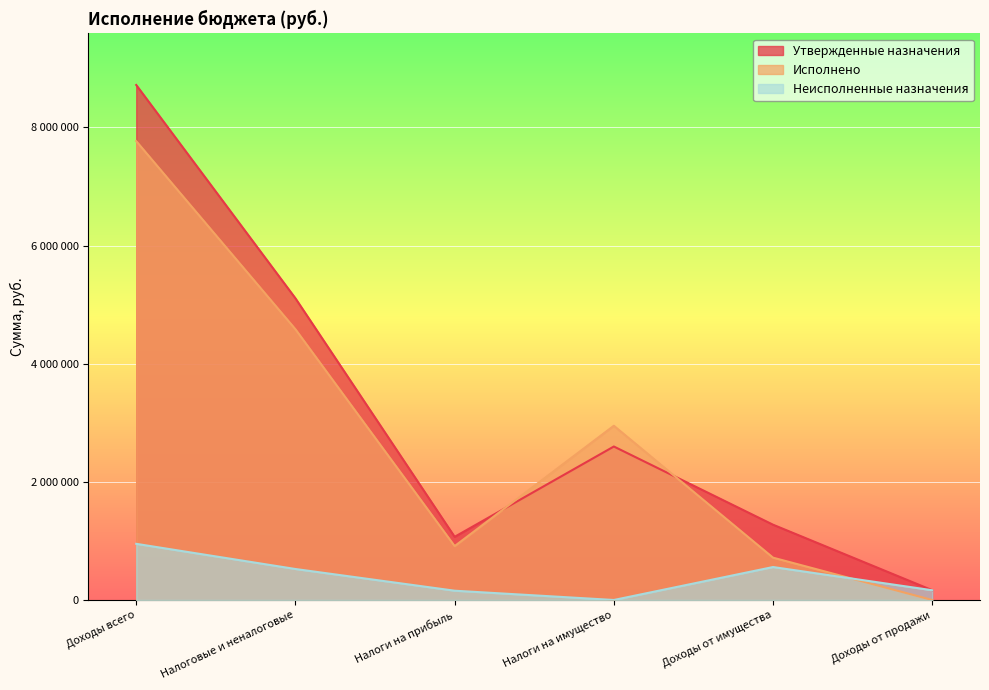

How many lines are shown in the chart?

3